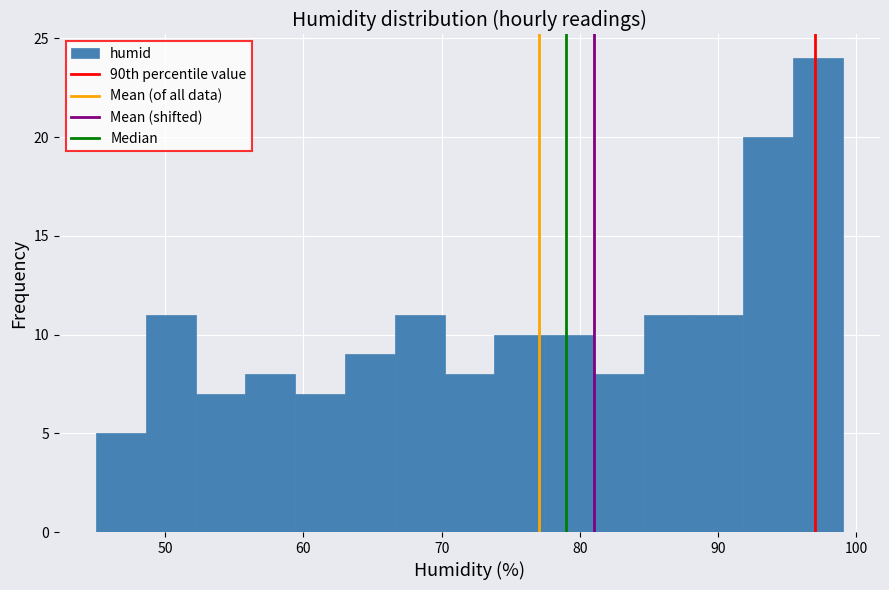

Read against the x-axis, roughly where is the centre of the tallest bar?

97